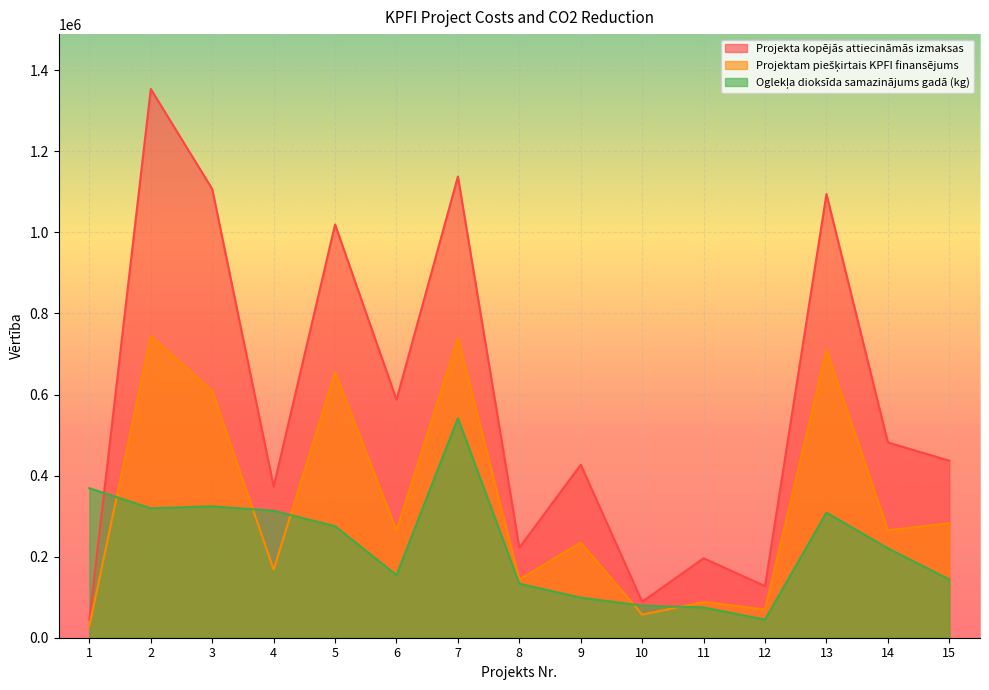

Reading left to right, extract all data points from this chart.

Projekta kopējās attiecināmās izmaksas: 1=44289.0	2=1353927.4	3=1107163.7	4=373009.3	5=1019658.7	6=587344.2	7=1137865.3	8=222116.0	9=426836.6	10=88710.6	11=196059.5	12=127341.6	13=1094609.9	14=481826.2	15=436798.0
Projektam piešķirtais KPFI finansējums: 1=28787.8	2=744317.2	3=608929.0	4=167854.2	5=655300.4	6=264304.9	7=739612.4	8=143735.1	9=234760.0	10=56914.8	11=88226.8	12=69742.9	13=710356.4	14=265004.4	15=282516.2
Oglekļa dioksīda samazinājums gadā (kg): 1=368902.0	2=319350.0	3=324197.6	4=313250.9	5=275261.8	6=154510.8	7=541858.6	8=133132.6	9=98954.6	10=79123.2	11=74710.6	12=44721.0	13=308778.2	14=220579.8	15=143819.5